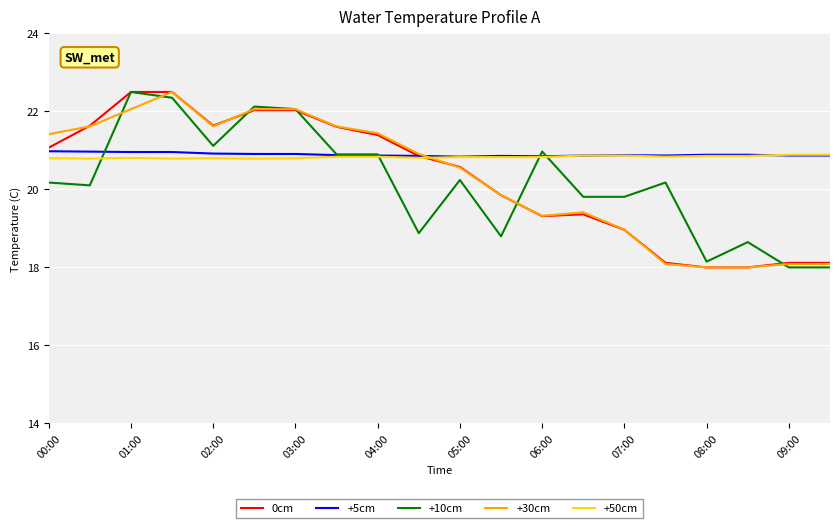

What are all the series names shown in the legend?

0cm, +5cm, +10cm, +30cm, +50cm